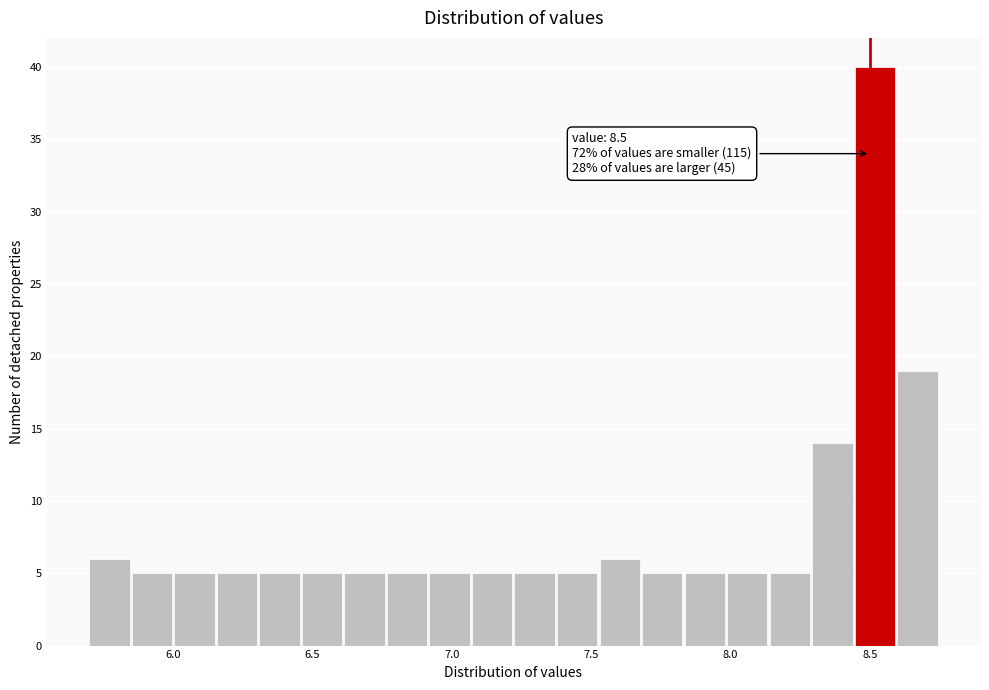

Around what value on the x-axis is the tallest bar? Give the approximate position of its centre, as read against the axis.

8.50